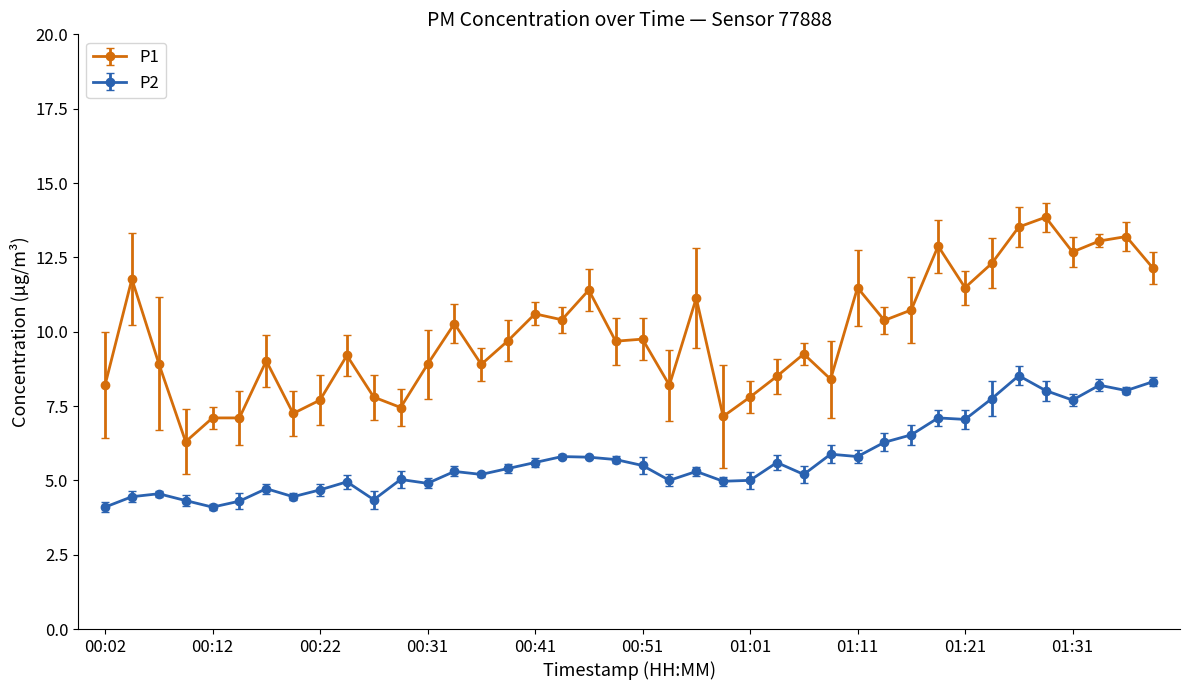

Which series has the widest spread of values?

P1